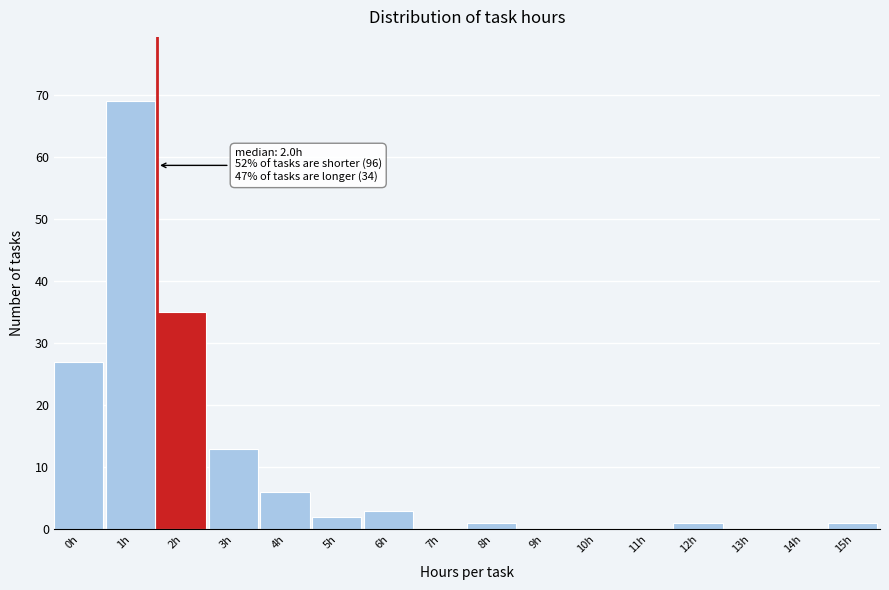

Reading right to left, extract all data points from this chart.

15h=1	14h=0	13h=0	12h=1	11h=0	10h=0	9h=0	8h=1	7h=0	6h=3	5h=2	4h=6	3h=13	2h=35	1h=69	0h=27